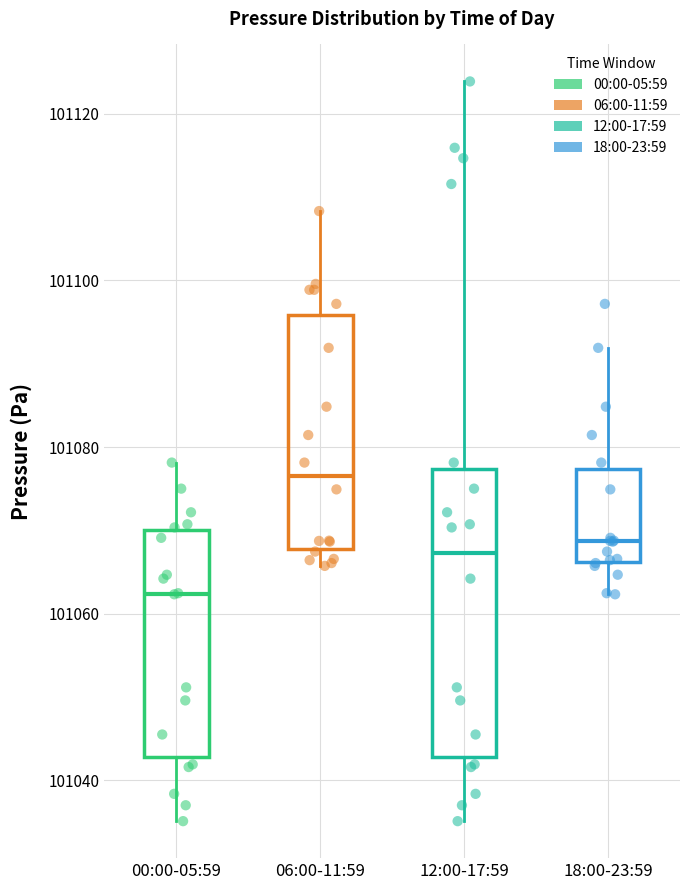

Reading left to right, transcribe this box plot: for each box, give where its median line is, the range the box spans, and where its two whiskers end, as read against the y-axis. The values are not printed on the chart, so give them approximately, as read against the axis.

00:00-05:59: median 101062, box 101042 to 101070, whiskers 101036 to 101078
06:00-11:59: median 101076, box 101068 to 101096, whiskers 101066 to 101108
12:00-17:59: median 101068, box 101042 to 101078, whiskers 101036 to 101124
18:00-23:59: median 101068, box 101066 to 101078, whiskers 101062 to 101092